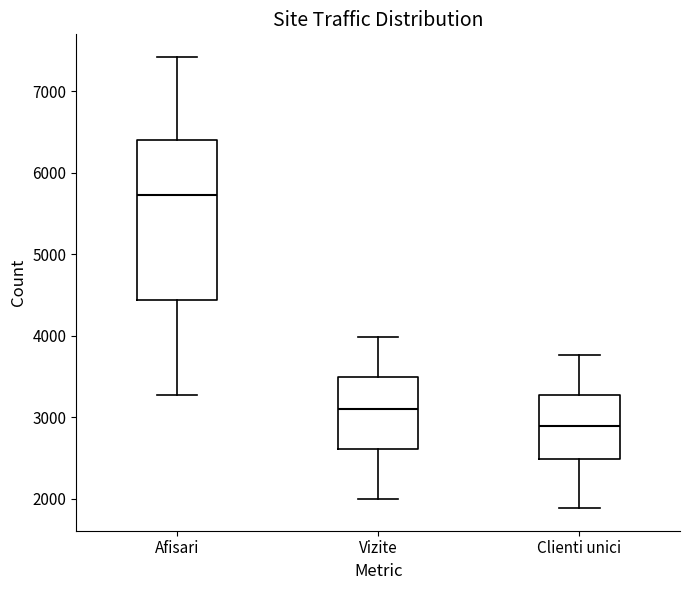

Comparing the boxes themselves (not the whiskers), which one is the tallest?

Afisari